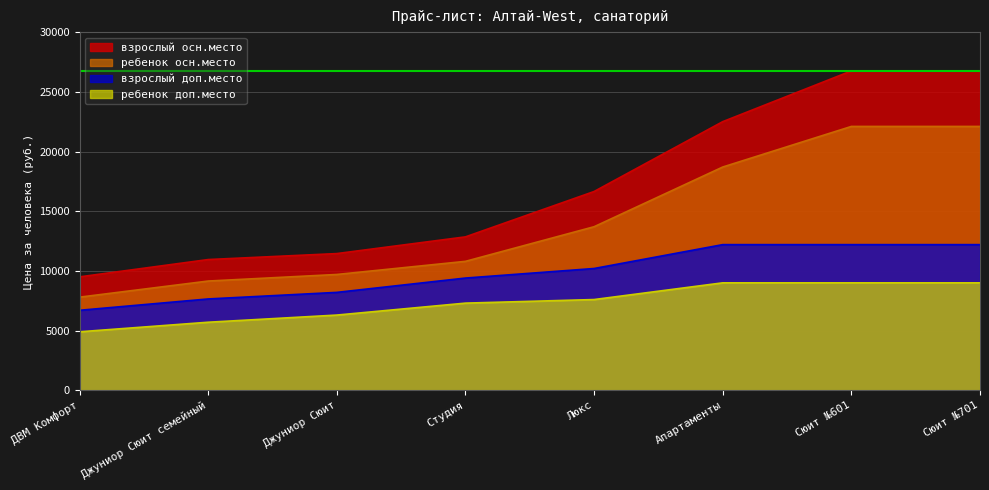

List the labels in order of взрослый осн.место value, largest first.

Сюит №601, Сюит №701, Апартаменты, Люкс, Студия, Джуниор Сюит, Джуниор Сюит семейный, ДВМ Комфорт